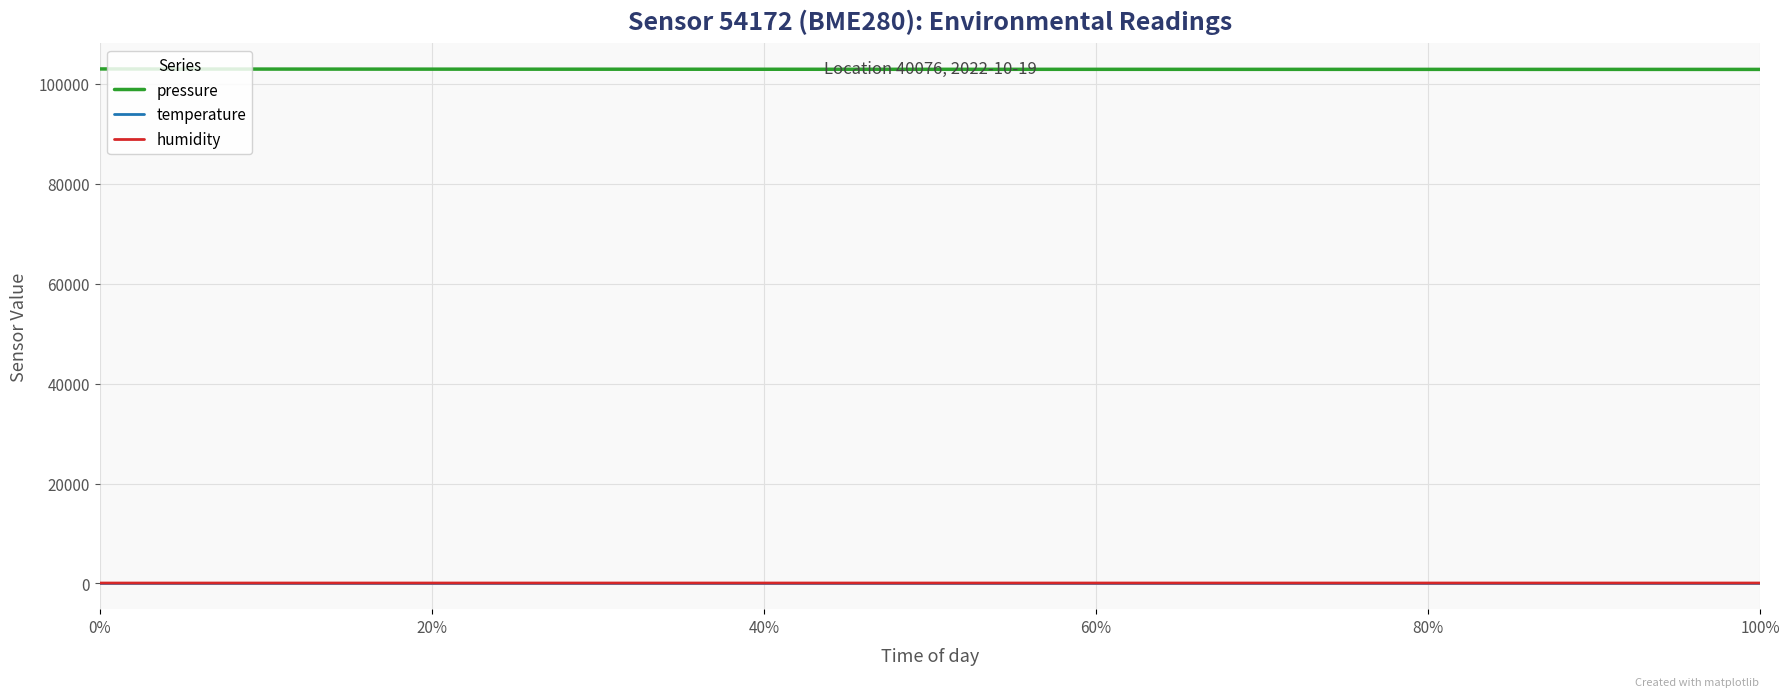

What are all the series names shown in the legend?

pressure, temperature, humidity